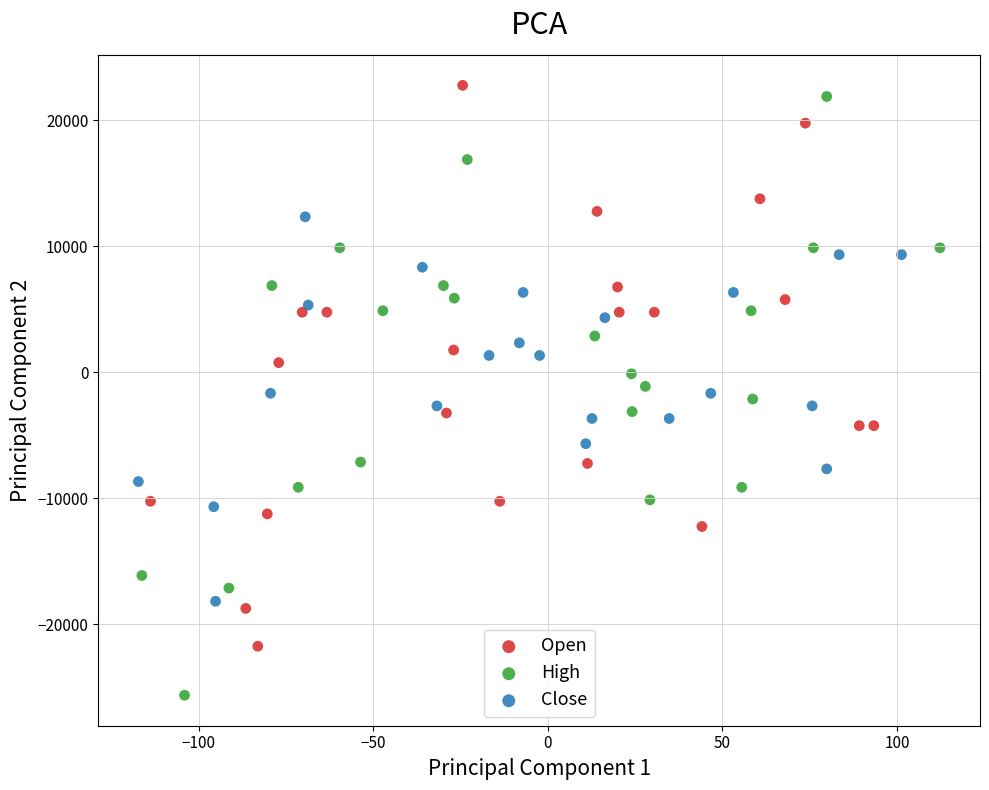

Which series reaches the maximum Y coordinate?

Open